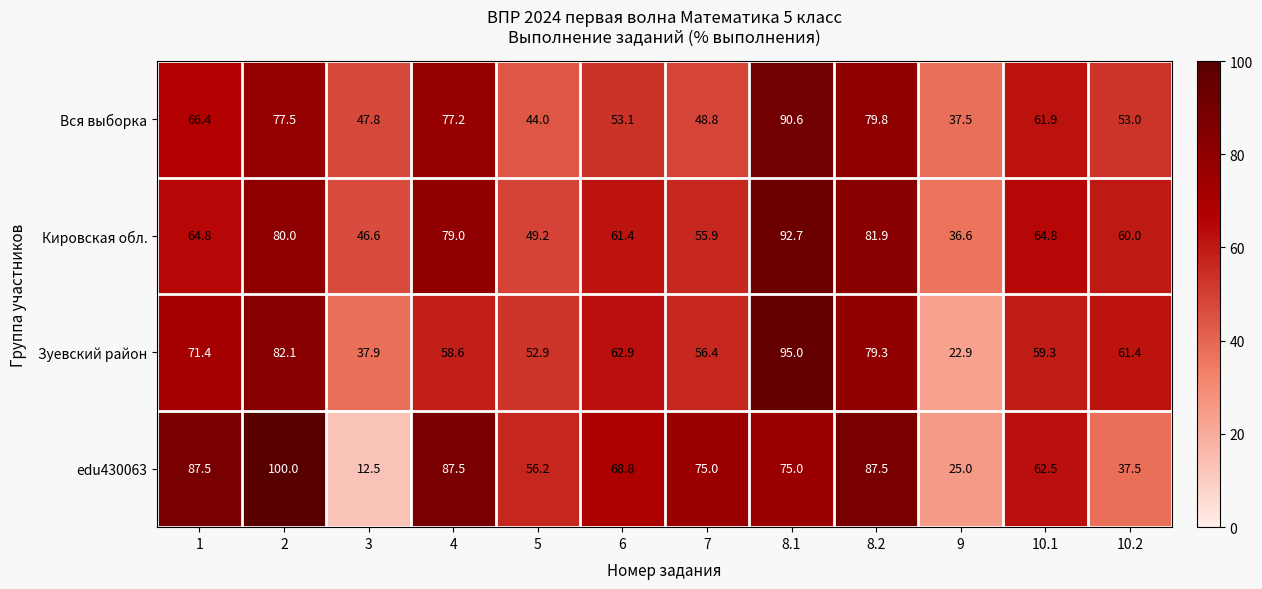

What is the approximate value of edu430063 at 7?

75.0